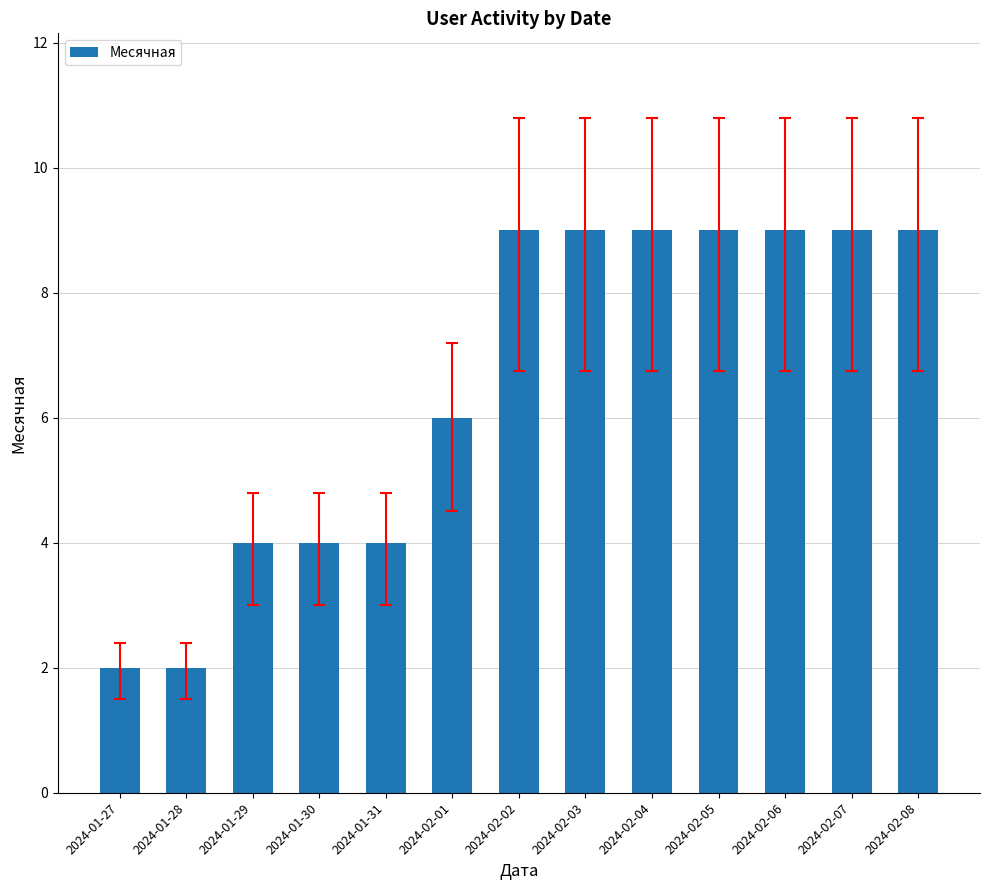

What is the maximum value shown in the chart?

9